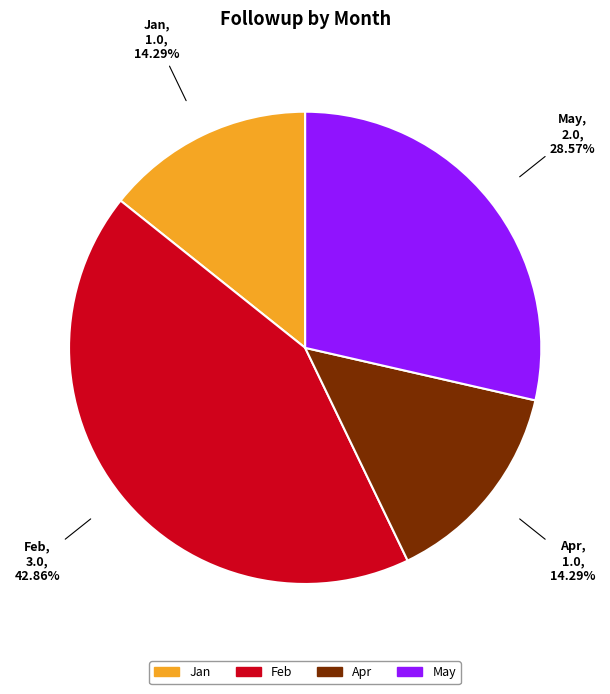

Does any single category account for the majority?

No